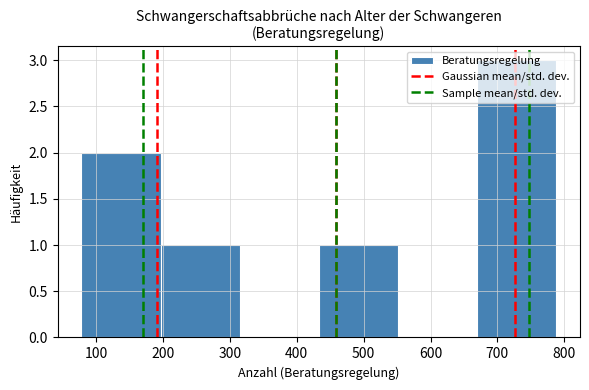

Reading left to right, list every bar in this chart as the range it spans on the x-axis followed by its height. Neither the bar edges nor the heights are printed on the chart, so give them approximately, as read against the axes.

80 to 200: 2
200 to 310: 1
310 to 430: 0
430 to 550: 1
550 to 670: 0
670 to 790: 3